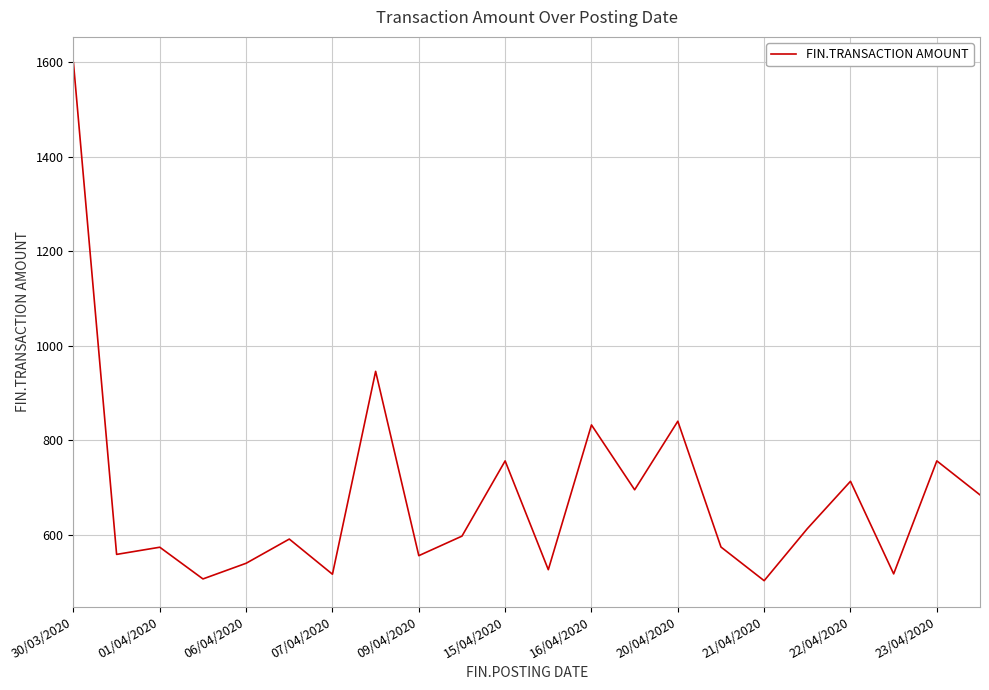

What is the greatest value displayed?

1599.0